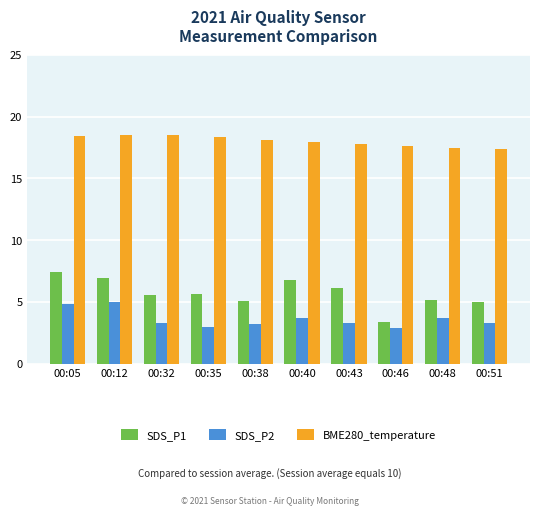

Between 00:12 and 00:48, which series saw the biggest shift?

SDS_P1